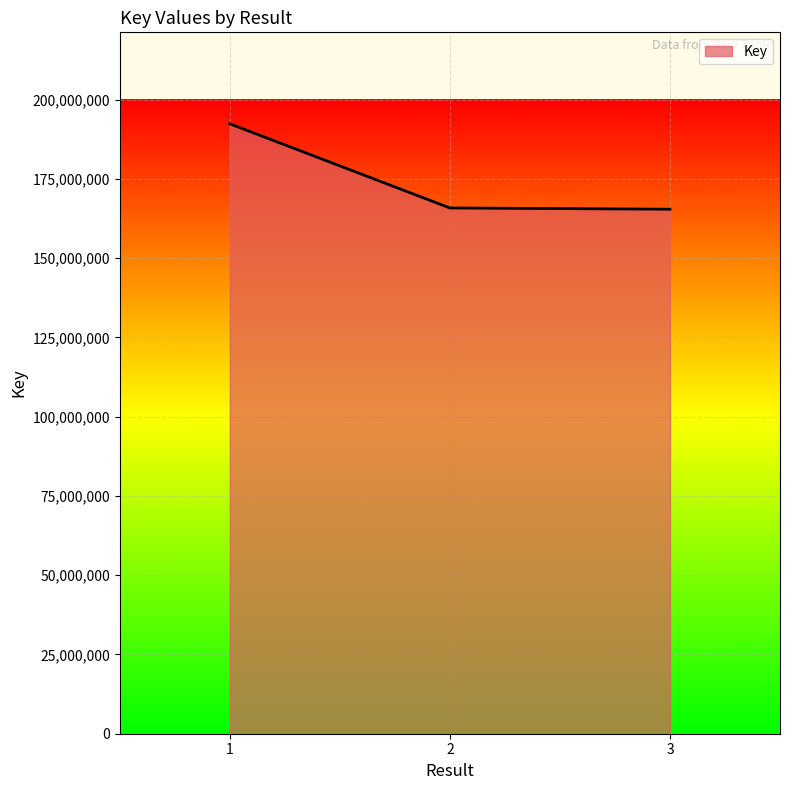

What is the sum of all values?

523691420